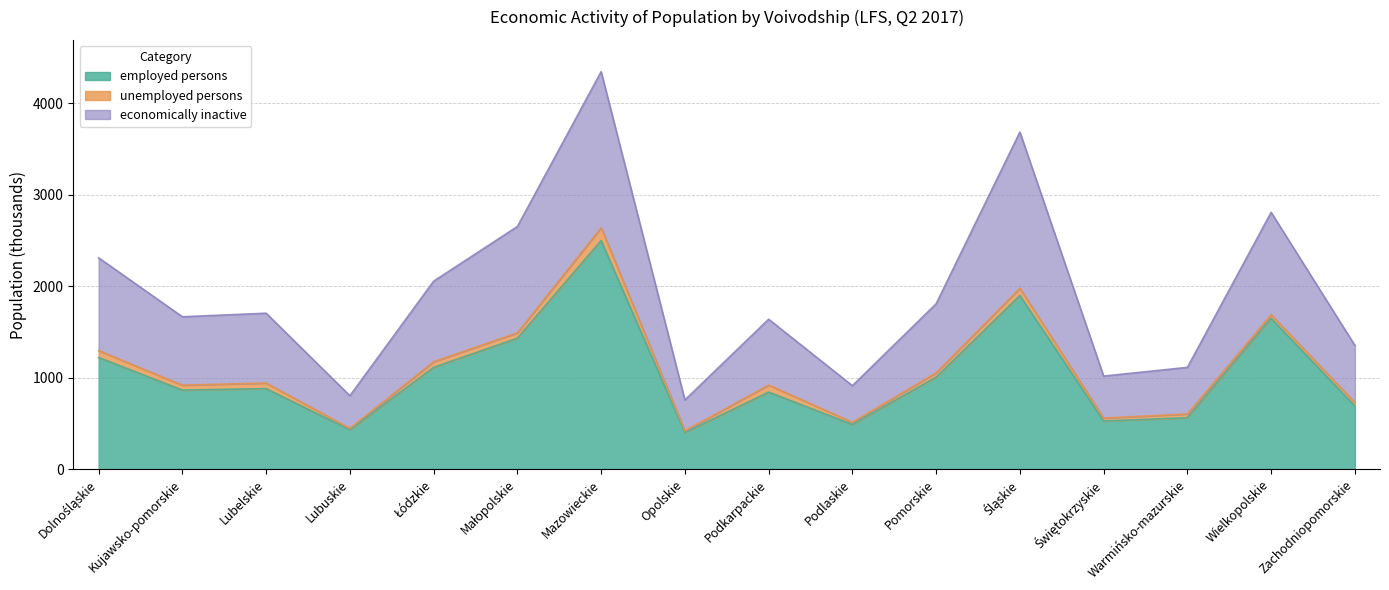

What position from the right is Świętokrzyskie?

4